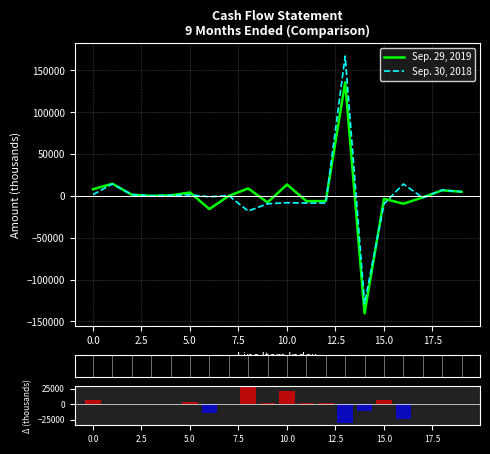

What is the lowest value of the Sep. 29, 2019 series?

-140308